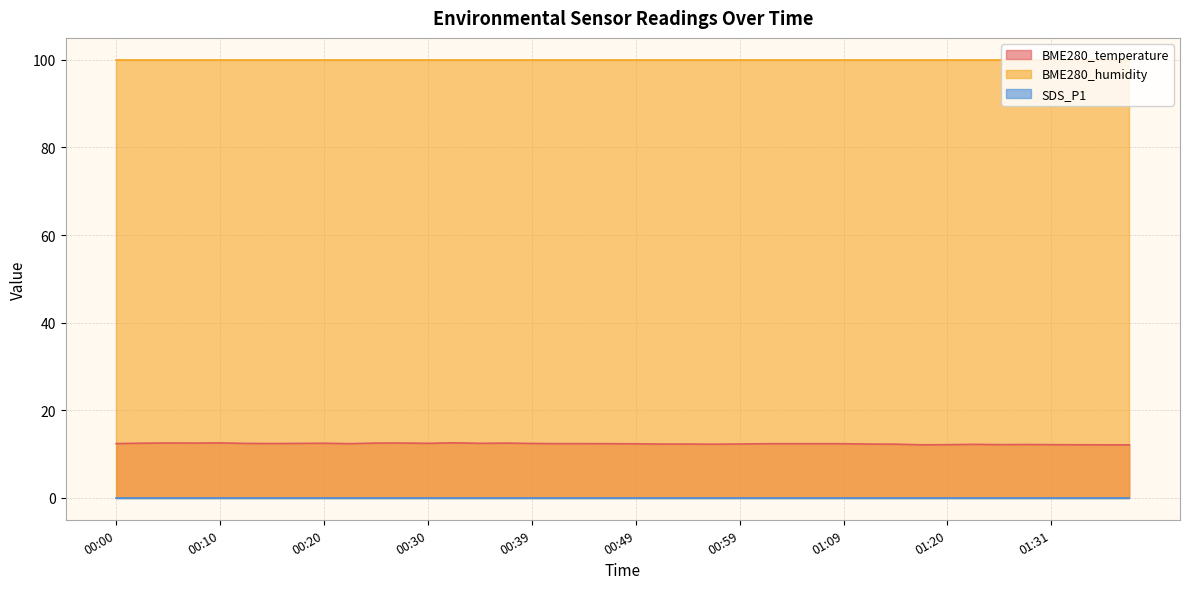

Reading left to right, list all the values displayed in this chart.

BME280_temperature: 00:00=12.4	00:03=12.5	00:05=12.5	00:07=12.5	00:10=12.6	00:12=12.4	00:15=12.4	00:17=12.4	00:20=12.5	00:22=12.4	00:25=12.5	00:27=12.5	00:30=12.4	00:32=12.6	00:34=12.4	00:37=12.5	00:39=12.4	00:42=12.4	00:44=12.4	00:47=12.4	00:49=12.3	00:52=12.3	00:54=12.3	00:56=12.2	00:59=12.3	01:01=12.4	01:04=12.4	01:07=12.4	01:09=12.4	01:12=12.3	01:15=12.3	01:18=12.1	01:20=12.1	01:23=12.2	01:26=12.2	01:28=12.2	01:31=12.2	01:33=12.1	01:36=12.1	01:38=12.1
BME280_humidity: 00:00=100.0	00:03=100.0	00:05=100.0	00:07=100.0	00:10=100.0	00:12=100.0	00:15=100.0	00:17=100.0	00:20=100.0	00:22=100.0	00:25=100.0	00:27=100.0	00:30=100.0	00:32=100.0	00:34=100.0	00:37=100.0	00:39=100.0	00:42=100.0	00:44=100.0	00:47=100.0	00:49=100.0	00:52=100.0	00:54=100.0	00:56=100.0	00:59=100.0	01:01=100.0	01:04=100.0	01:07=100.0	01:09=100.0	01:12=100.0	01:15=100.0	01:18=100.0	01:20=100.0	01:23=100.0	01:26=100.0	01:28=100.0	01:31=100.0	01:33=100.0	01:36=100.0	01:38=100.0
SDS_P1: 00:00=0.0	00:03=0.0	00:05=0.0	00:07=0.0	00:10=0.0	00:12=0.0	00:15=0.0	00:17=0.0	00:20=0.0	00:22=0.0	00:25=0.0	00:27=0.0	00:30=0.0	00:32=0.0	00:34=0.0	00:37=0.0	00:39=0.0	00:42=0.0	00:44=0.0	00:47=0.0	00:49=0.0	00:52=0.0	00:54=0.0	00:56=0.0	00:59=0.0	01:01=0.0	01:04=0.0	01:07=0.0	01:09=0.0	01:12=0.0	01:15=0.0	01:18=0.0	01:20=0.0	01:23=0.0	01:26=0.0	01:28=0.0	01:31=0.0	01:33=0.0	01:36=0.0	01:38=0.0